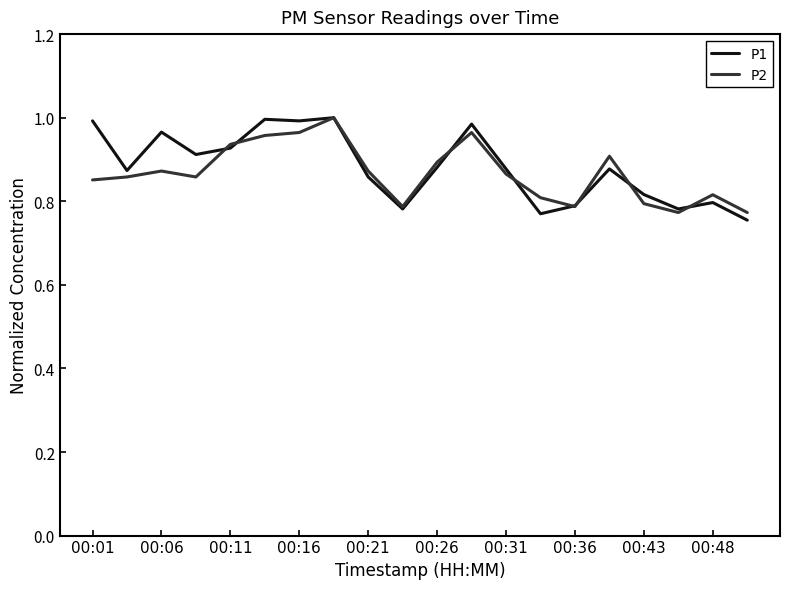

The value of P1 at 00:48 is 0.8. True or false?

True